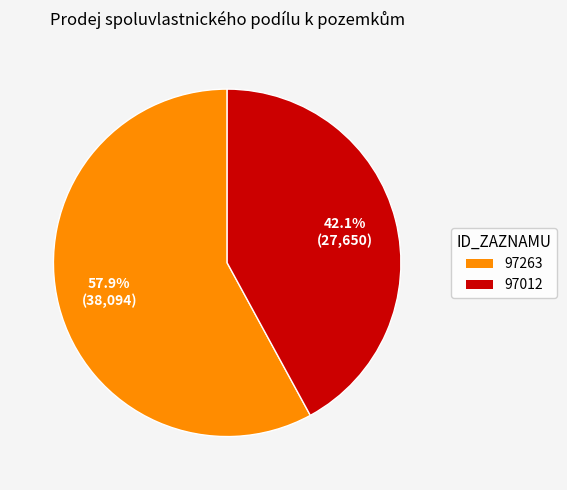

Does 97263 account for over 50% of the chart?

Yes